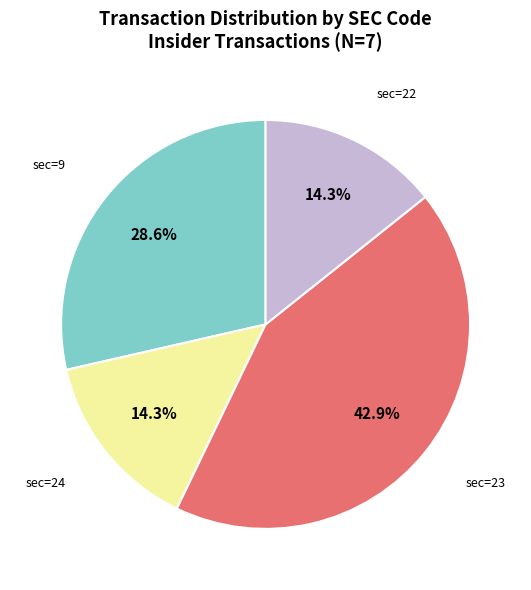

Is there a majority slice in this chart?

No